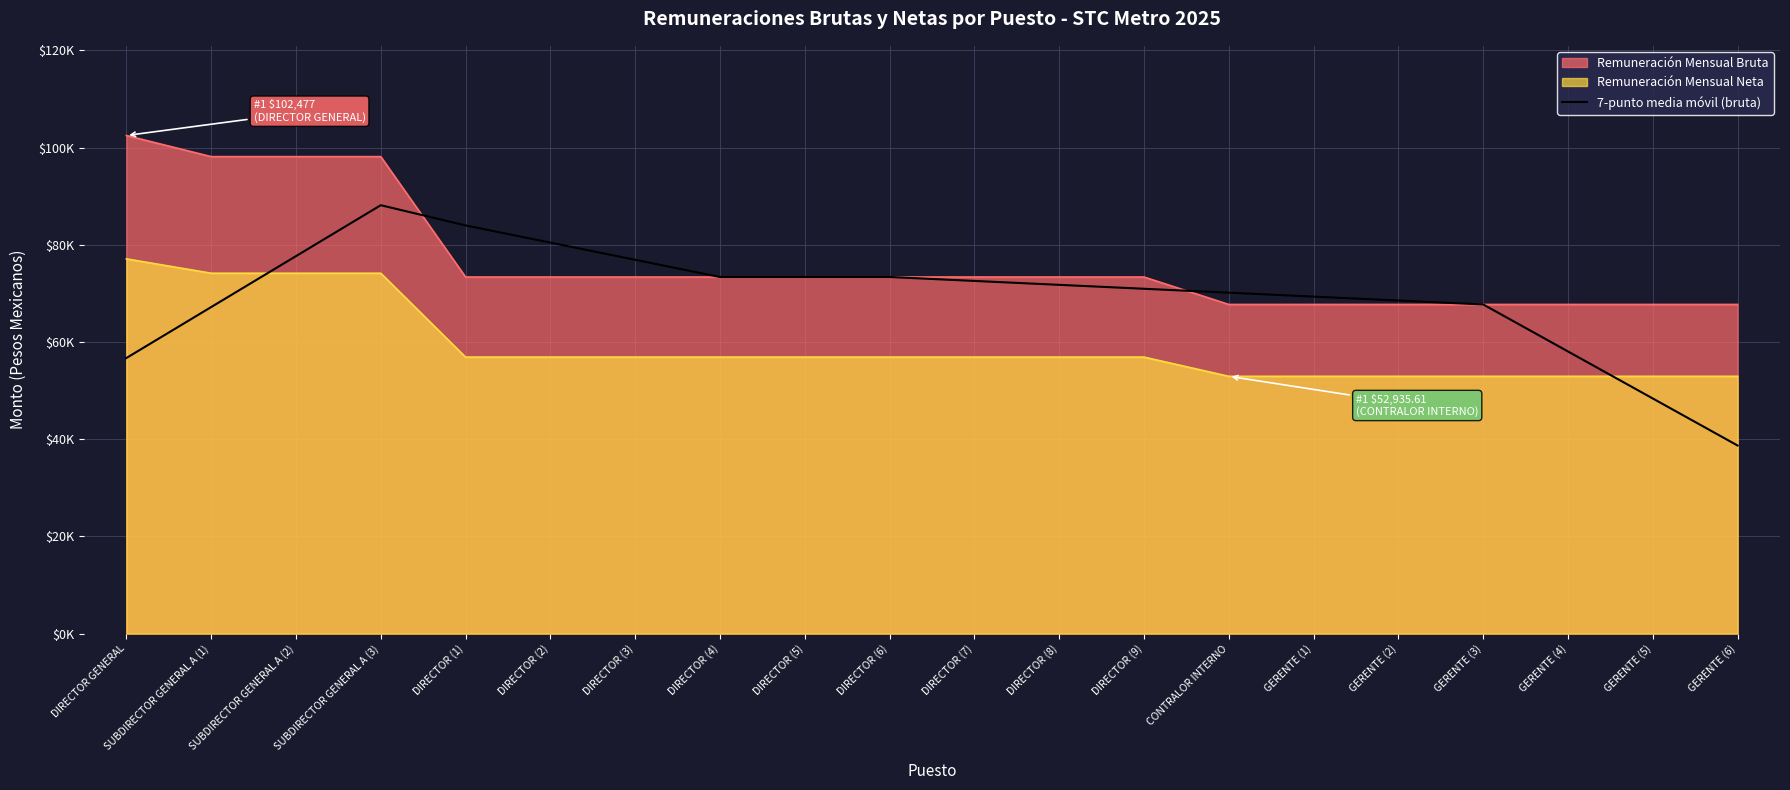

What is the smallest value displayed?

38696.0